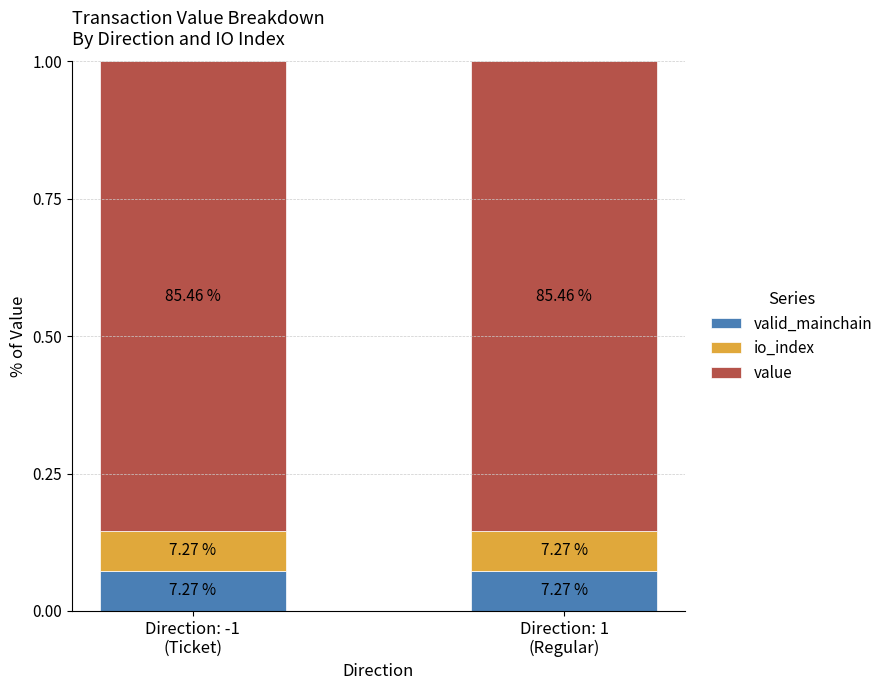

Are the bars horizontal?

No